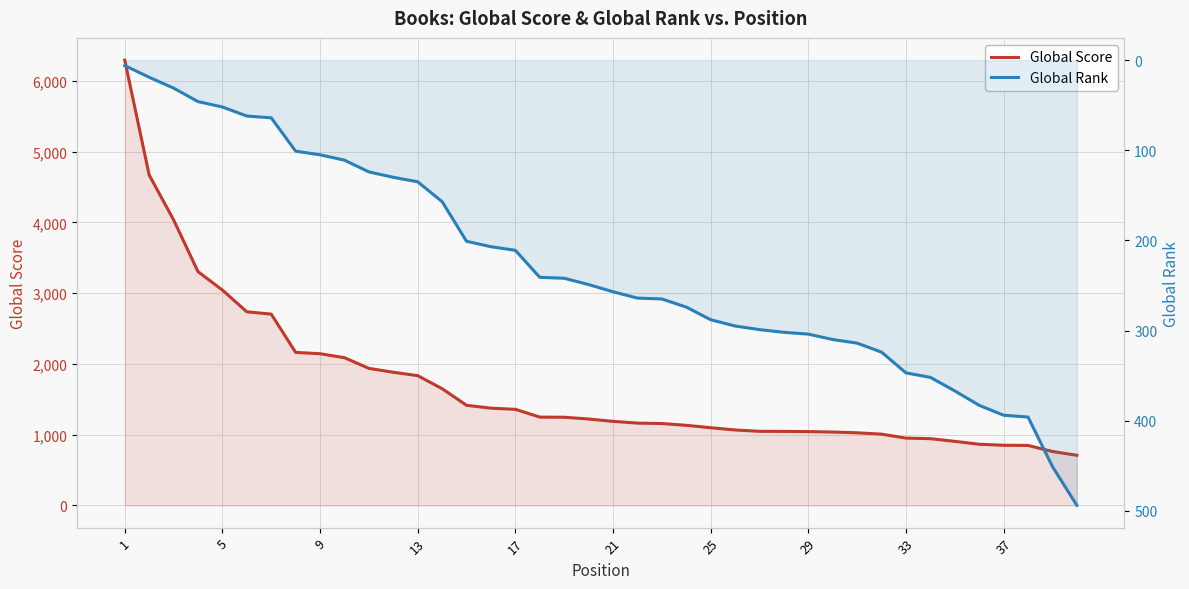

Does the chart display data point markers on the line(s)?

No